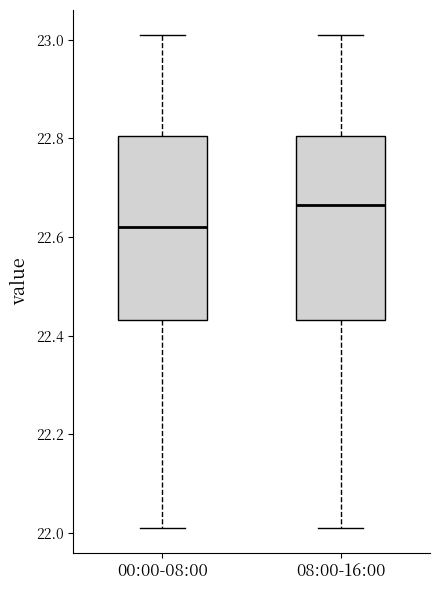

Reading left to right, read every box against the y-axis: the position of its median line, the range the box covers, and the ends of its whiskers. The values are not printed on the chart, so give them approximately, as read against the axis.

00:00-08:00: median 22.62, box 22.44 to 22.80, whiskers 22.02 to 23.02
08:00-16:00: median 22.66, box 22.44 to 22.80, whiskers 22.02 to 23.02